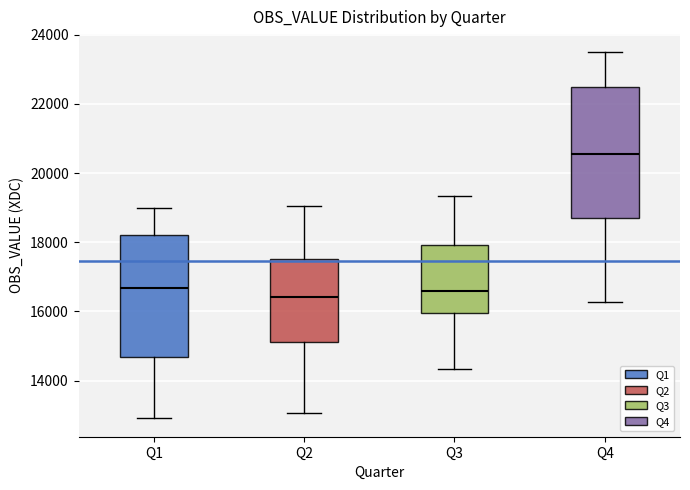

Reading left to right, read every box against the y-axis: the position of its median line, the range the box covers, and the ends of its whiskers. The values are not printed on the chart, so give them approximately, as read against the axis.

Q1: median 16600, box 14600 to 18200, whiskers 13000 to 19000
Q2: median 16400, box 15200 to 17600, whiskers 13000 to 19000
Q3: median 16600, box 16000 to 18000, whiskers 14400 to 19400
Q4: median 20600, box 18800 to 22400, whiskers 16200 to 23400